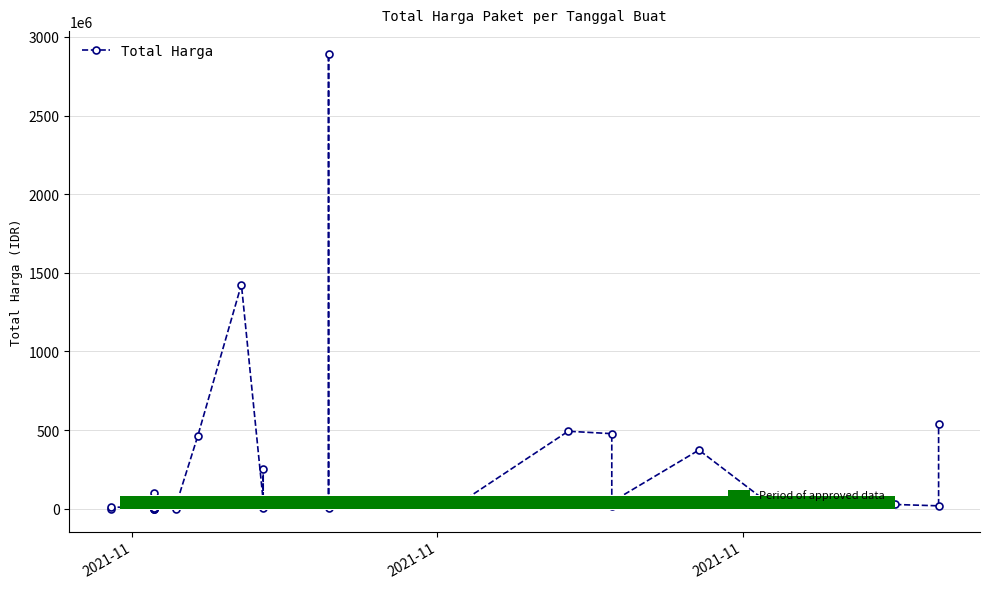

What is the label of the 1st bar from the left?

2021-11